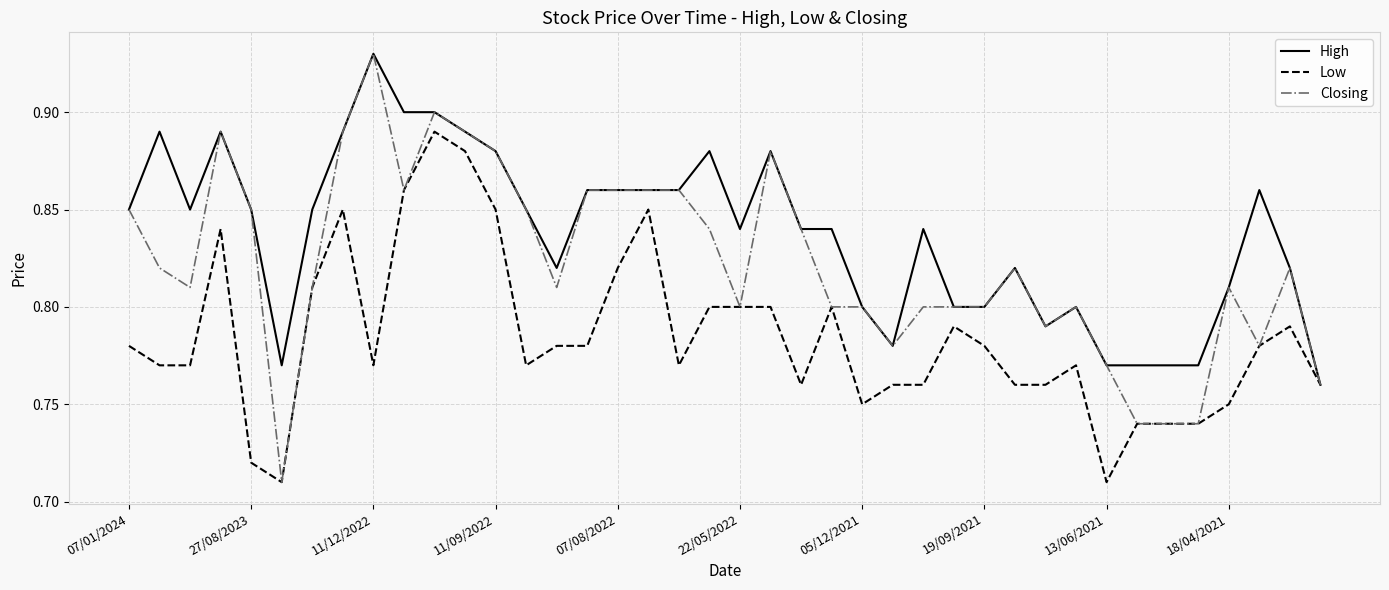

Which series has the largest total across all categories?

High